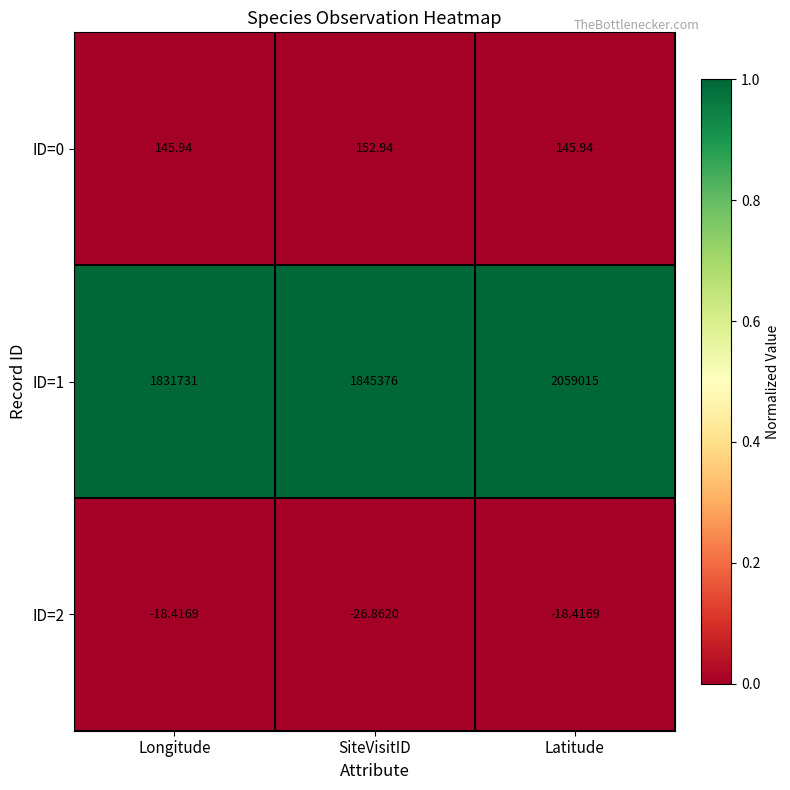

Which category has the lowest value across all series?

SiteVisitID